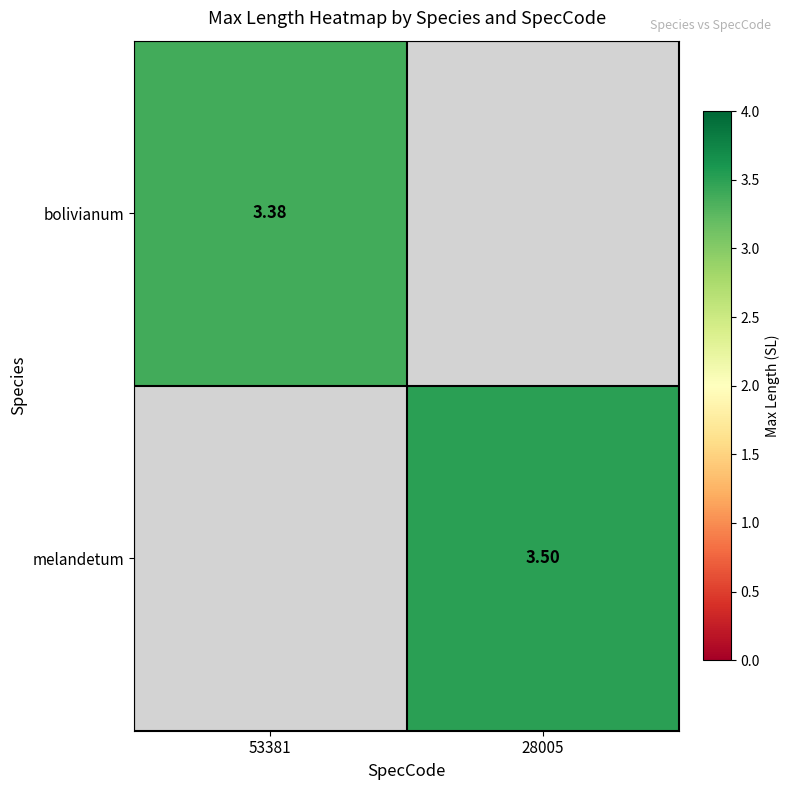

Which series has the largest range (max minus min)?

bolivianum